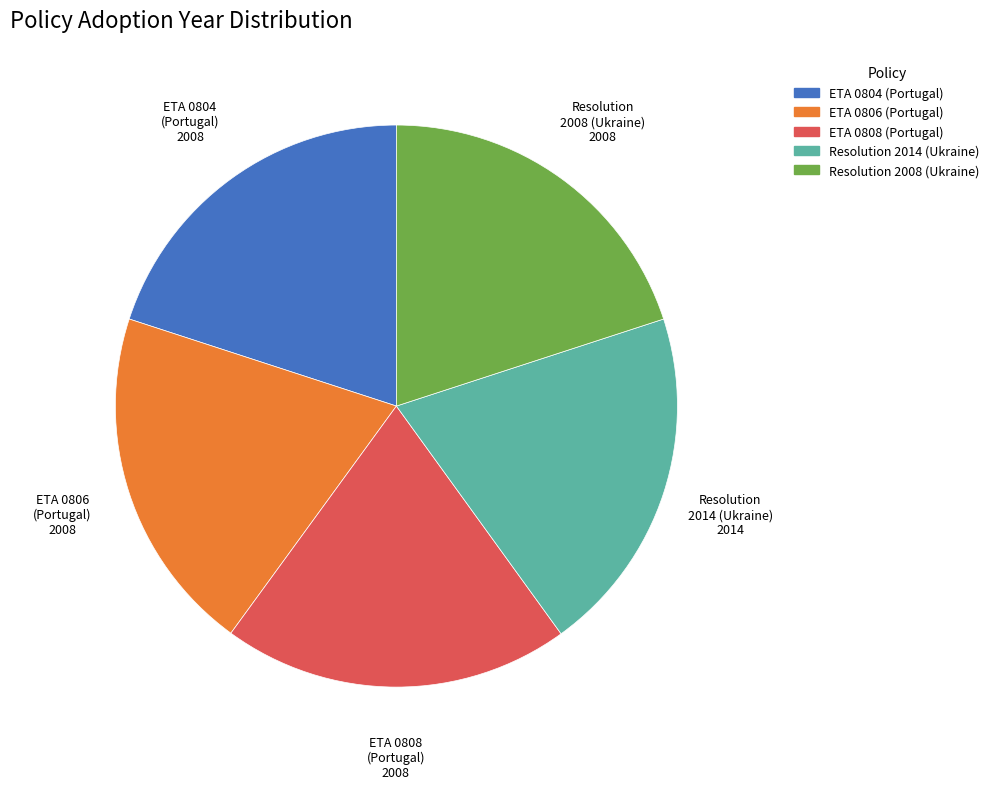

Is there a majority slice in this chart?

No